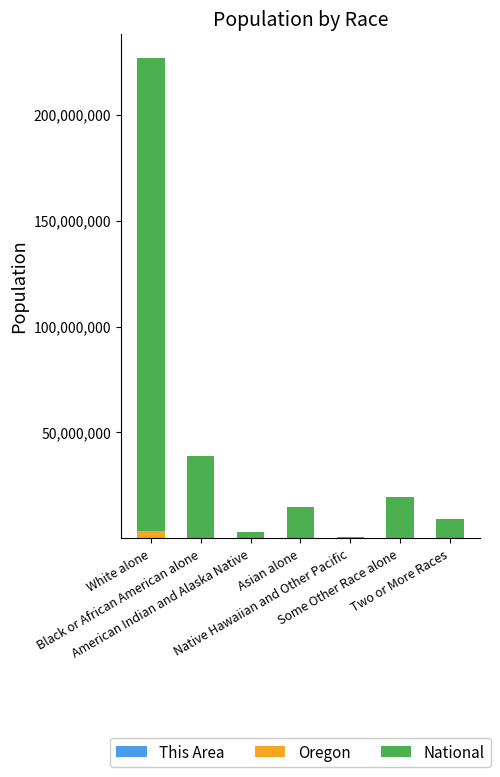

How many distinct data groups are displayed?

3